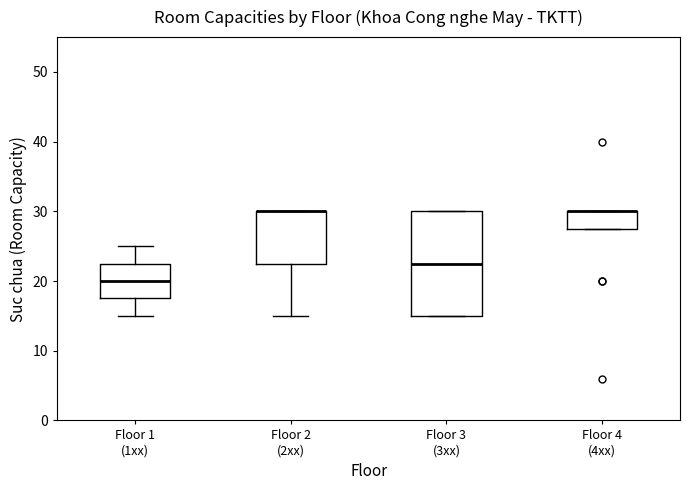

Where is the upper edge of the box for Floor 1 (1xx) on the y-axis? The values are not printed on the chart, so give them approximately, as read against the axis.

23